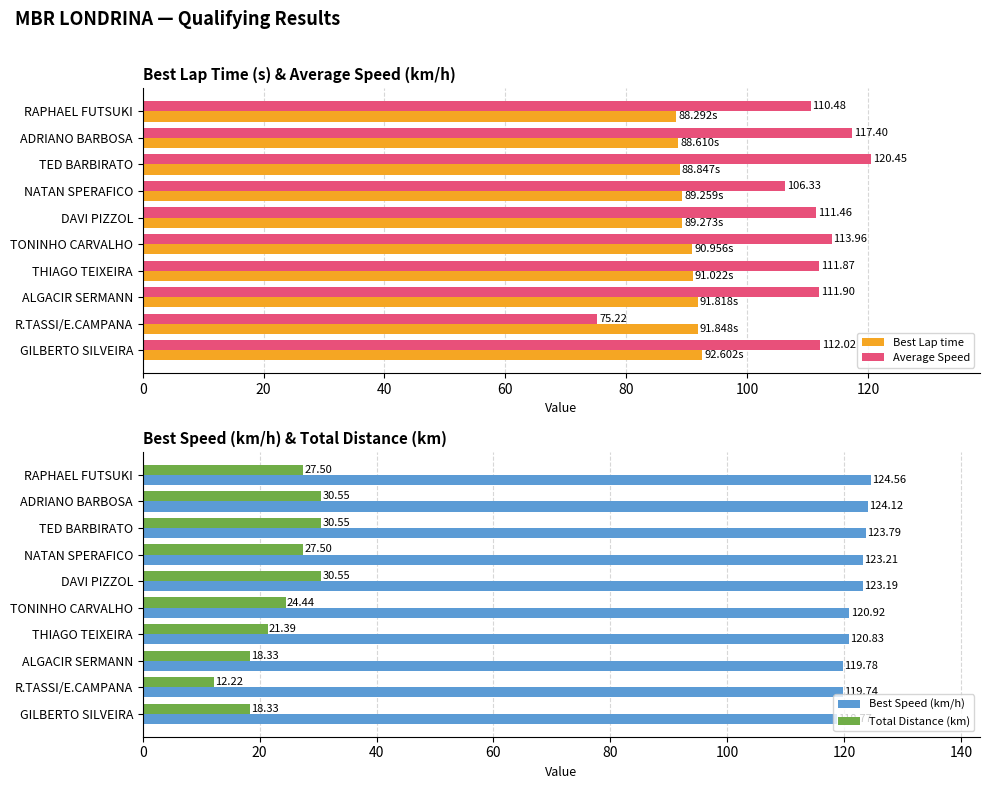

What is the average value of the Best Lap time series?

90.3